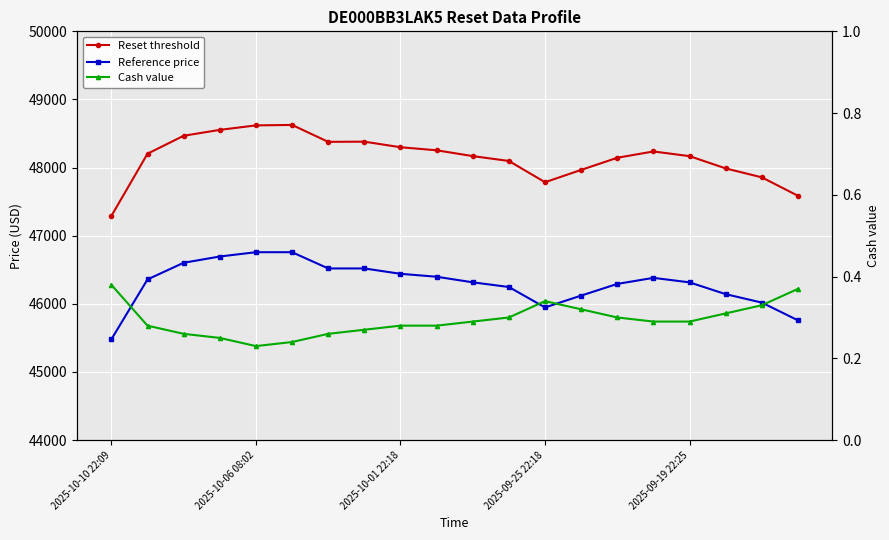

Rank the series by their maximum value, from highest to lowest.

Reset threshold, Reference price, Cash value